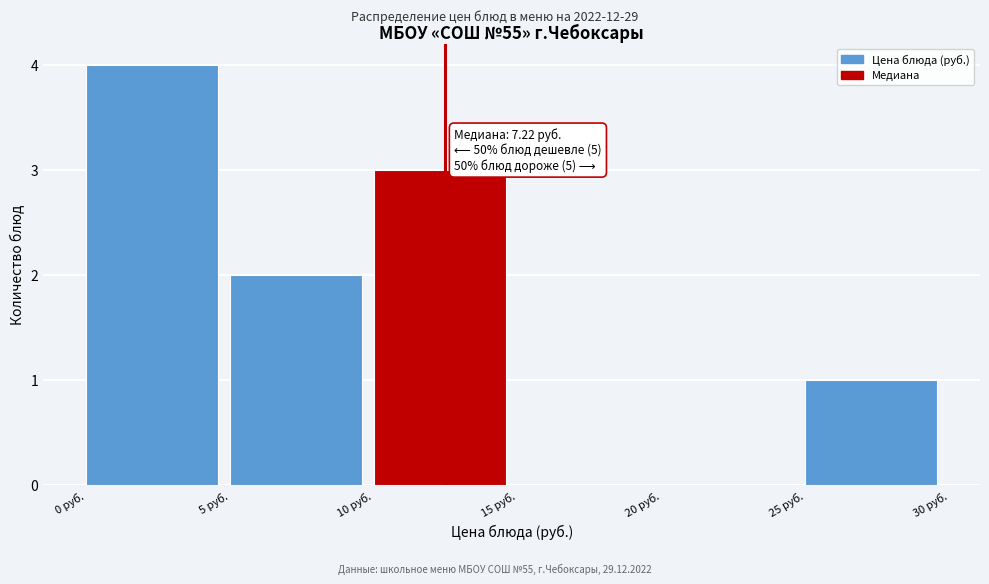

Over which range of the x-axis is the bar tallest?

0 to 5